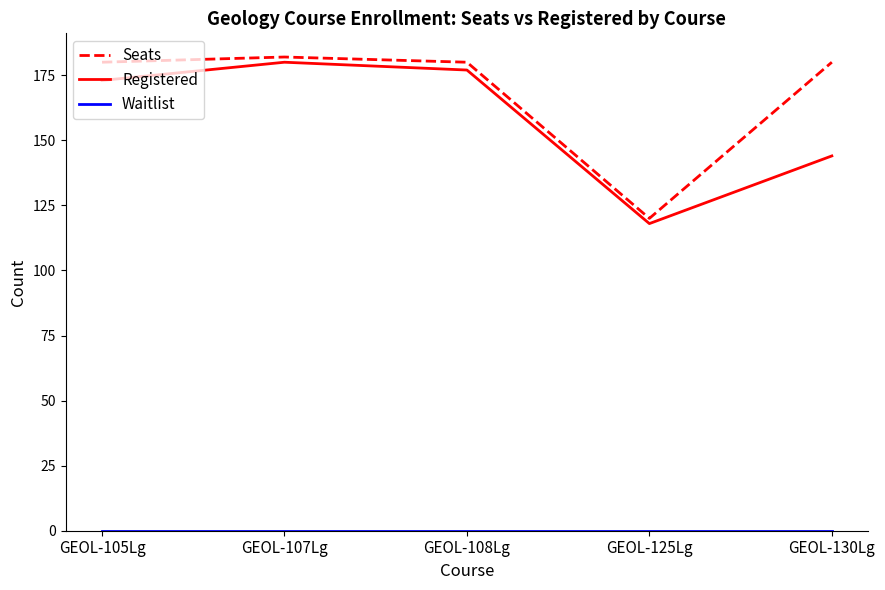

What position from the right is GEOL-105Lg?

5